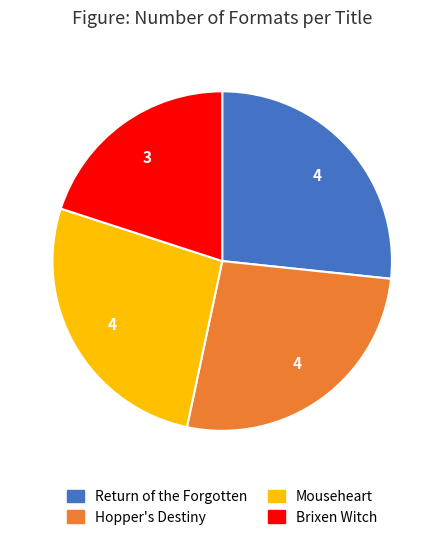

Is the sum of Mouseheart and Hopper's Destiny greater than half?

Yes